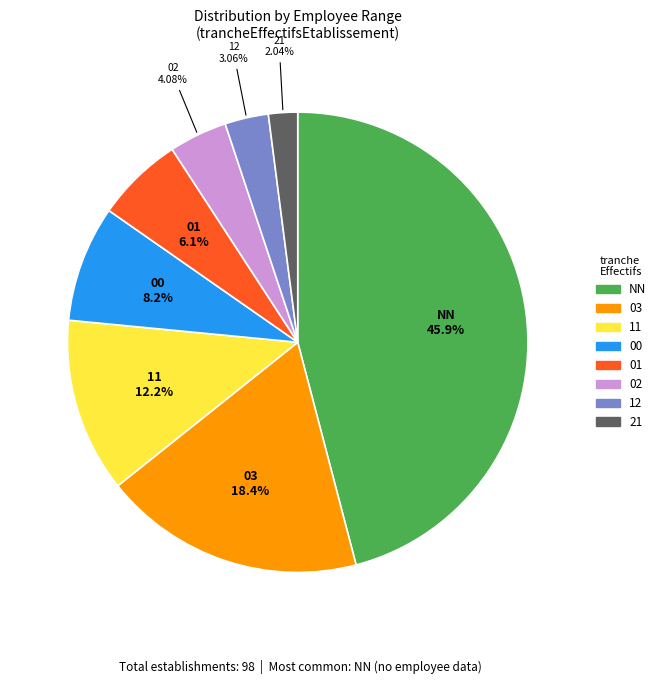

What is the smallest slice in the pie chart?

21